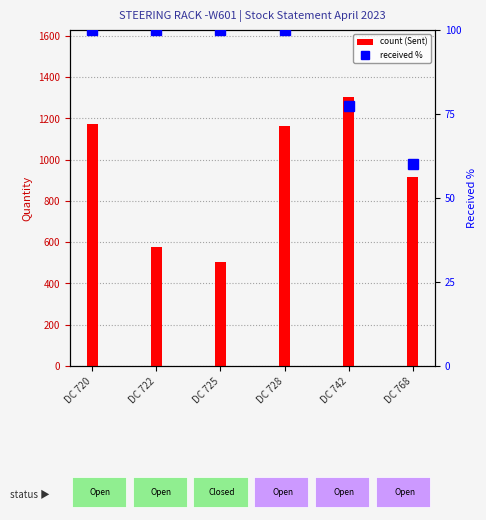

At which label does Received Qty reach its minimum?

DC 725